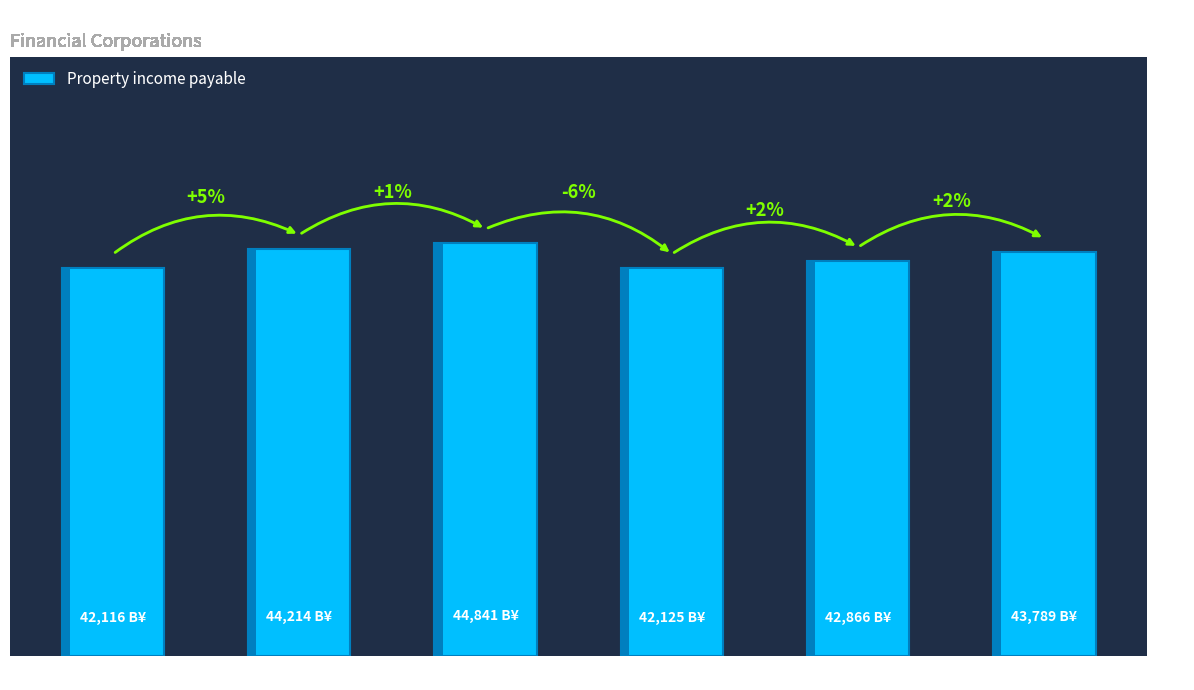

What is the minimum value shown in the chart?

42115.6